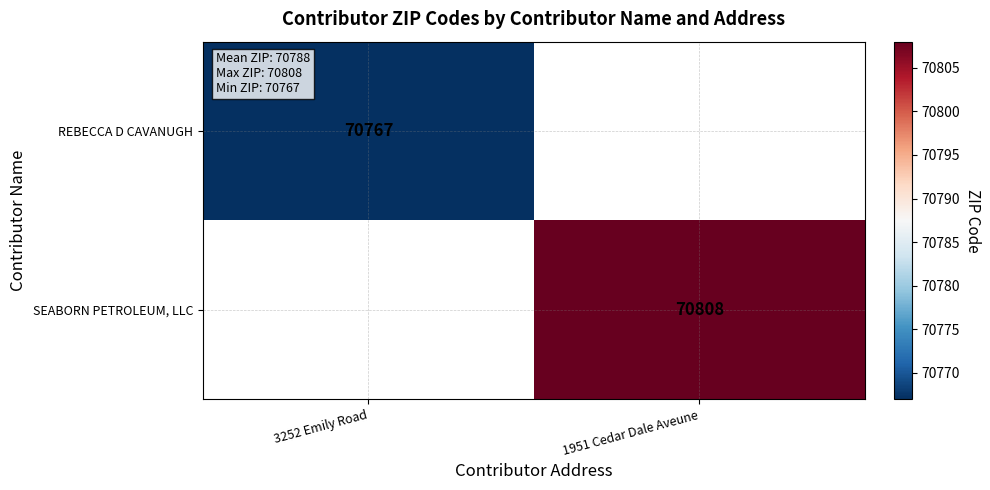

True or false: SEABORN PETROLEUM, LLC has a value of 70808 at 1951 Cedar Dale Aveune.

True